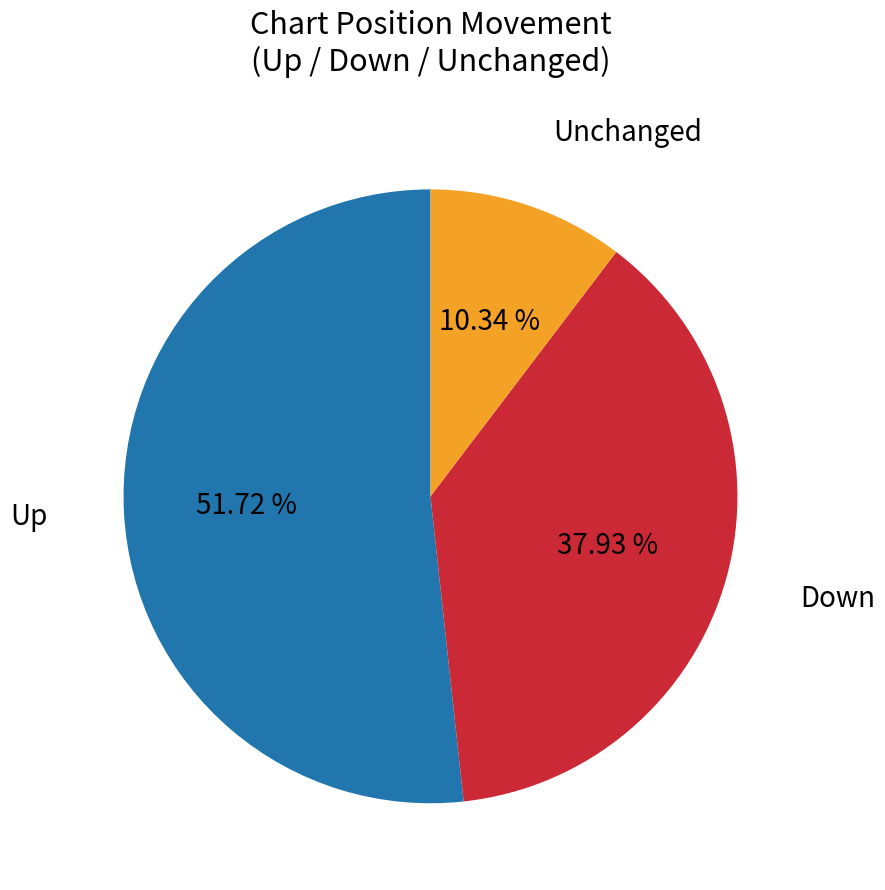

How many segments does this pie chart have?

3